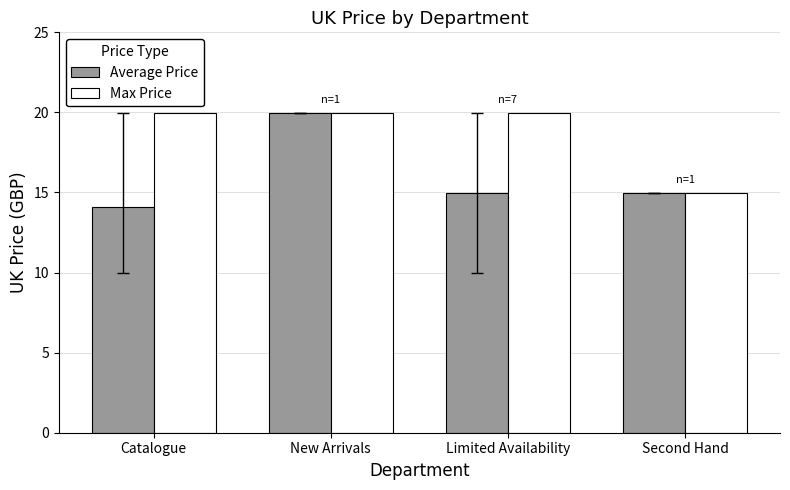

How many categories are shown in the chart?

4